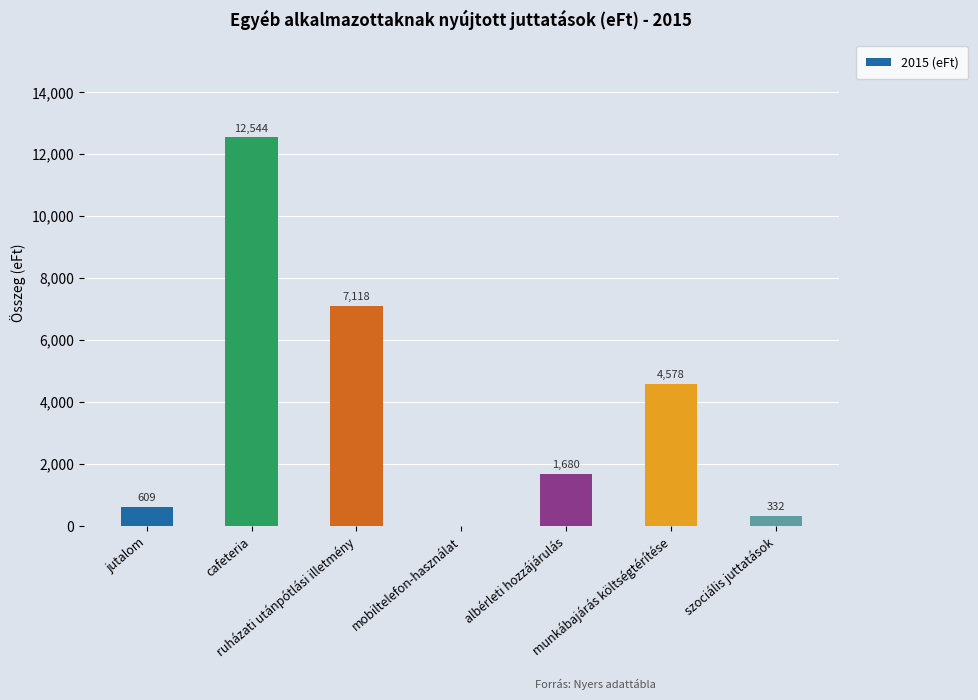

What is the sum of all values?

26861